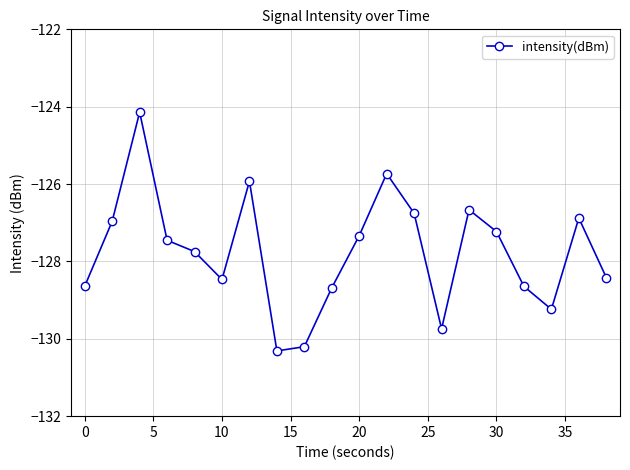

How many data points does each series have?

20